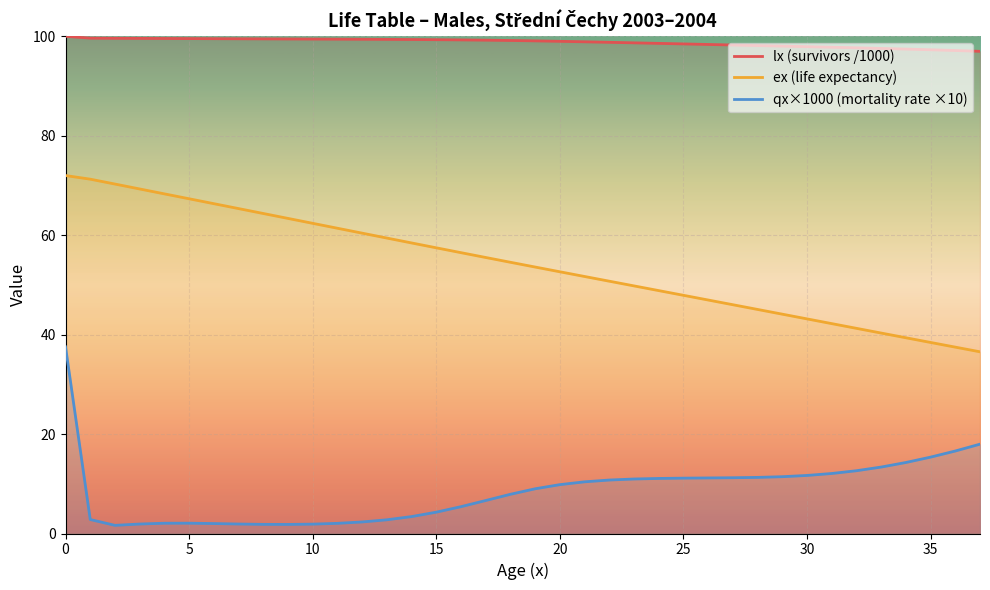

True or false: lx (survivors /1000) has a value of 173.5 at 0.

False